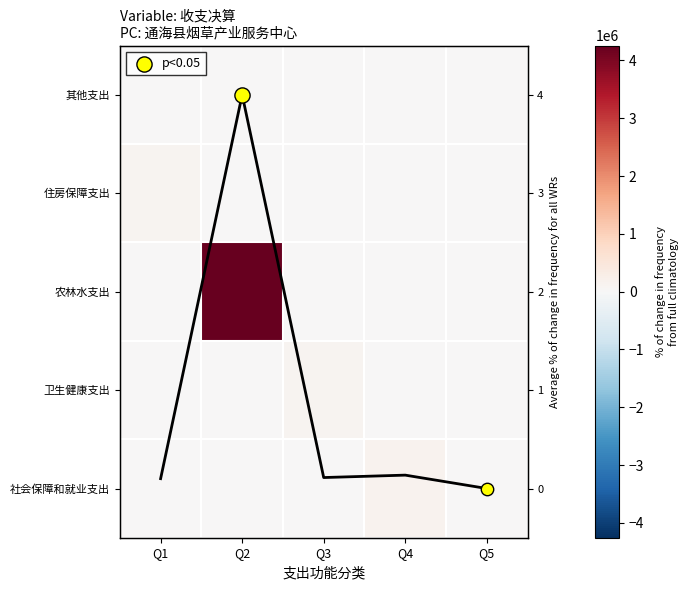

Which series has the largest total across all categories?

农林水支出